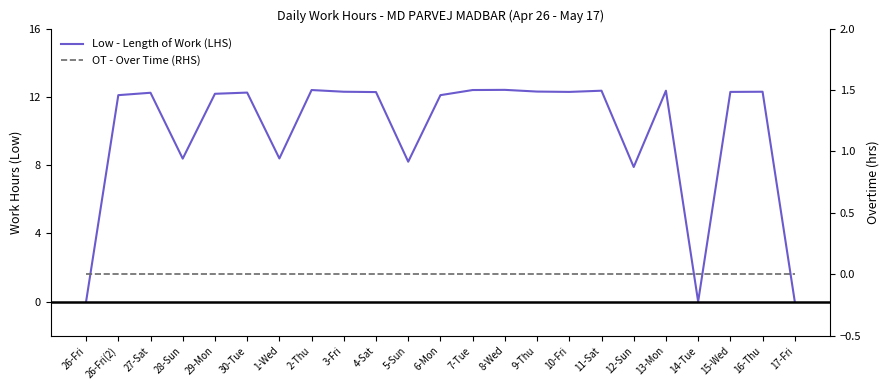

True or false: Low - Length of Work (LHS) has a value of 8.1 at 4-Sat.

False